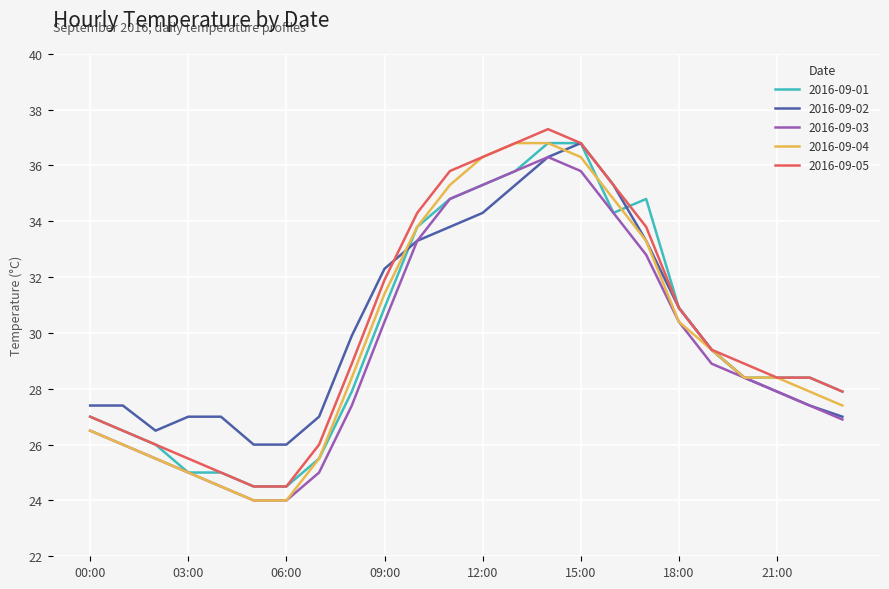

What is the lowest value of the 2016-09-03 series?

24.0